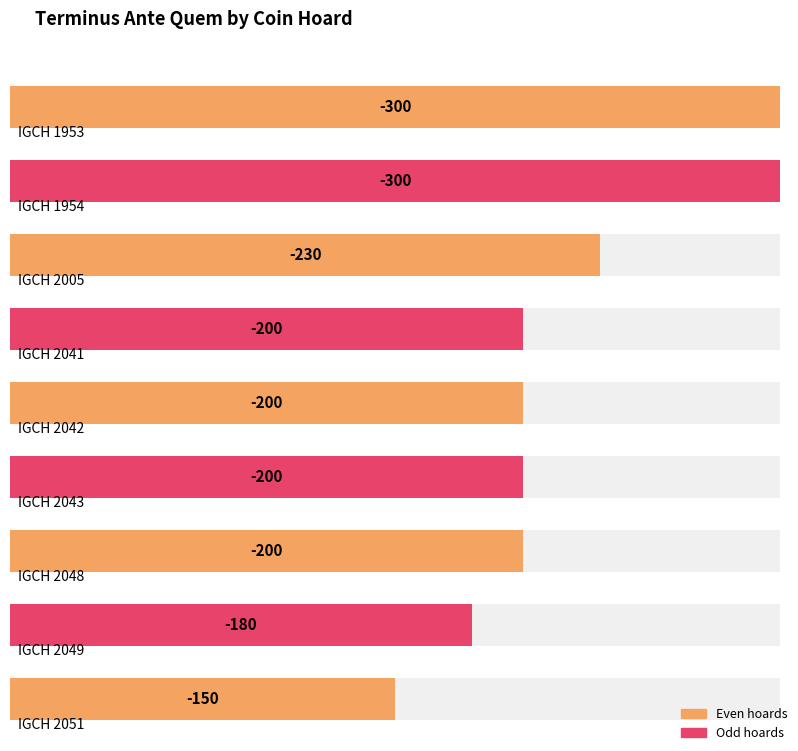

What is the maximum value shown in the chart?

-150